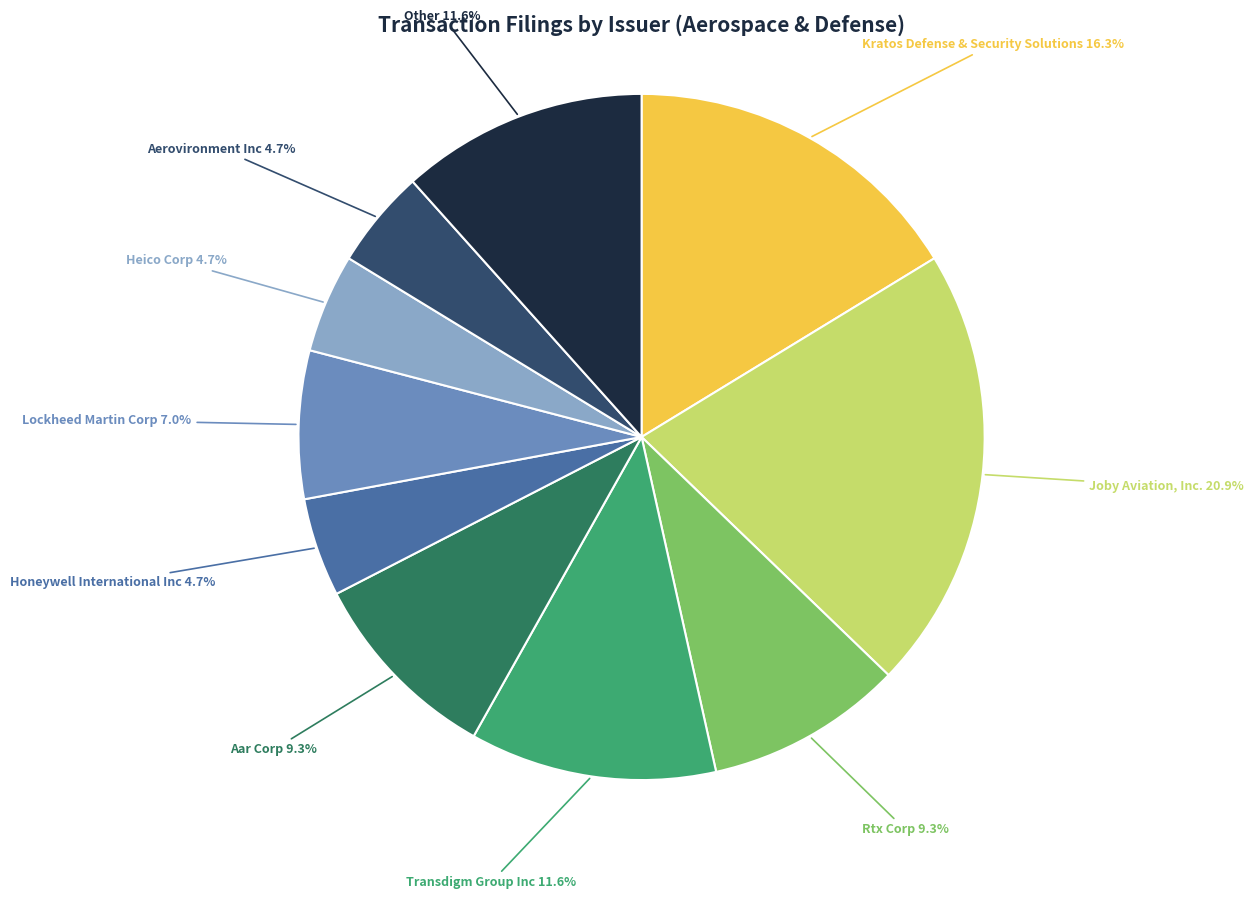

To the nearest percent, what portion does Joby Aviation, Inc. represent?

21%